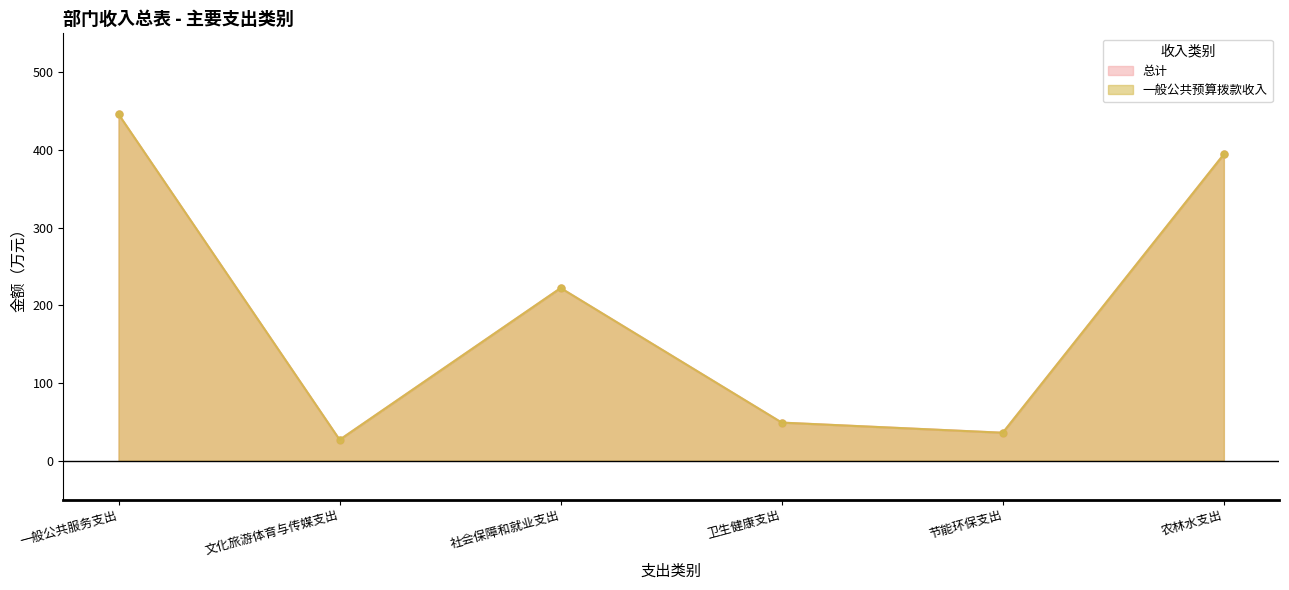

Between 社会保障和就业支出 and 农林水支出, which series saw the biggest shift?

总计